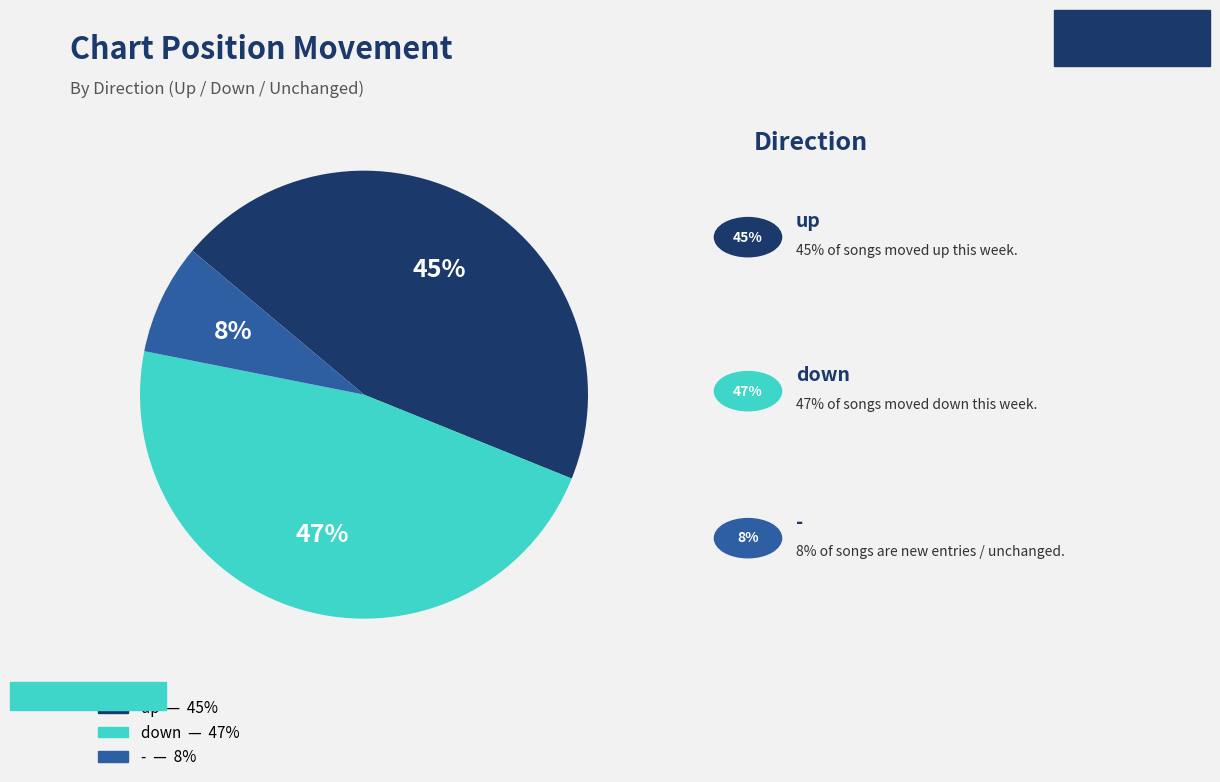

To the nearest percent, what is the combined percentage of down and -?

55%